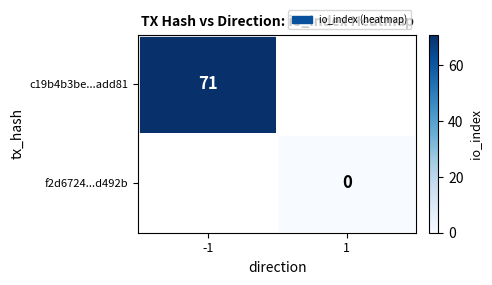

The c19b4b3be...add81 series shows 71 at -1. True or false?

True